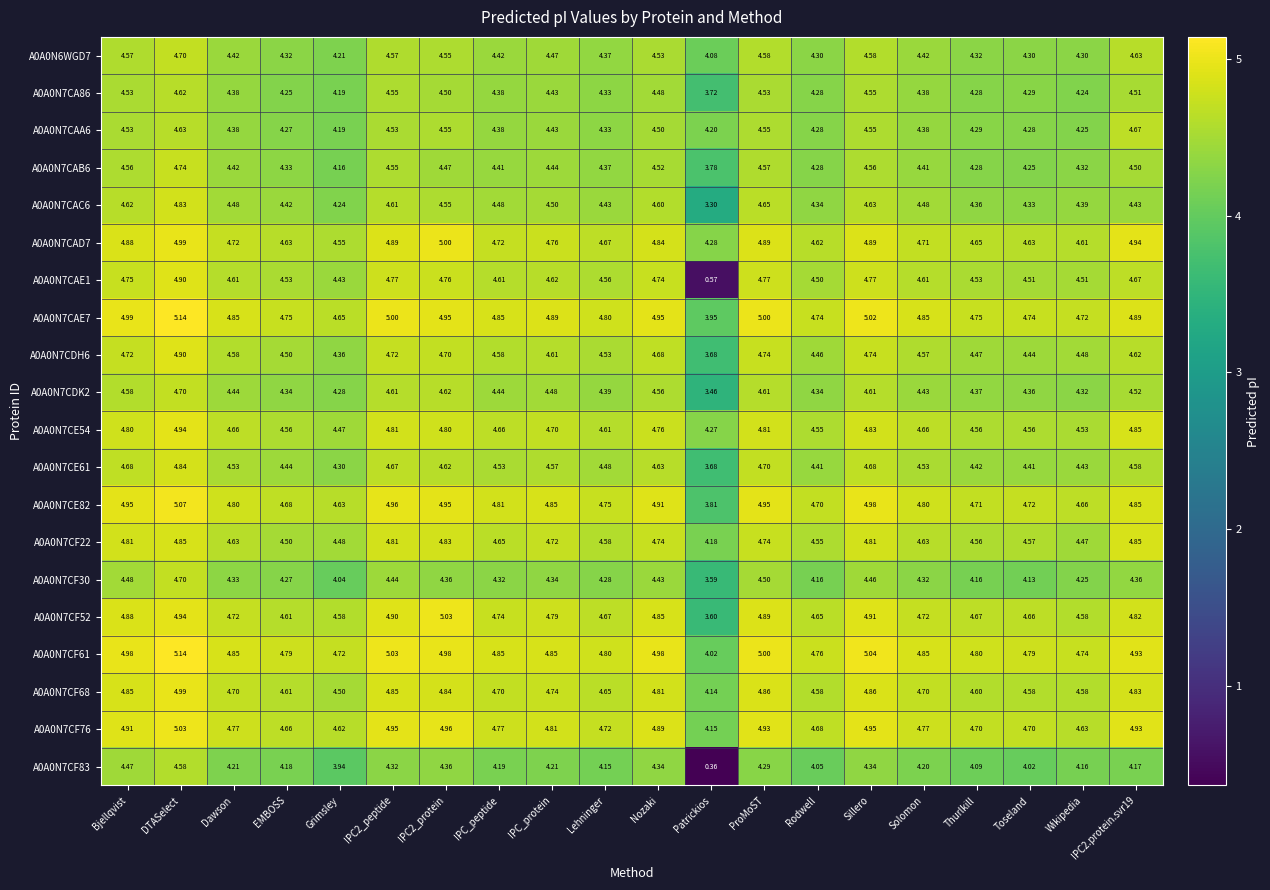

At which label does A0A0N7CAE7 first exceed 4?

Bjellqvist